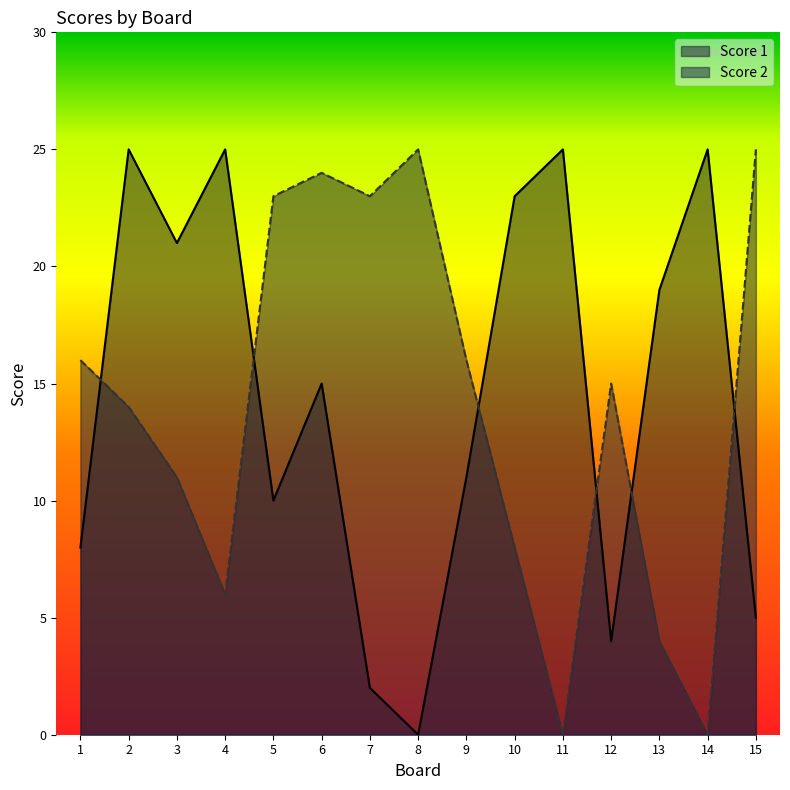

Does the chart display data point markers on the line(s)?

No